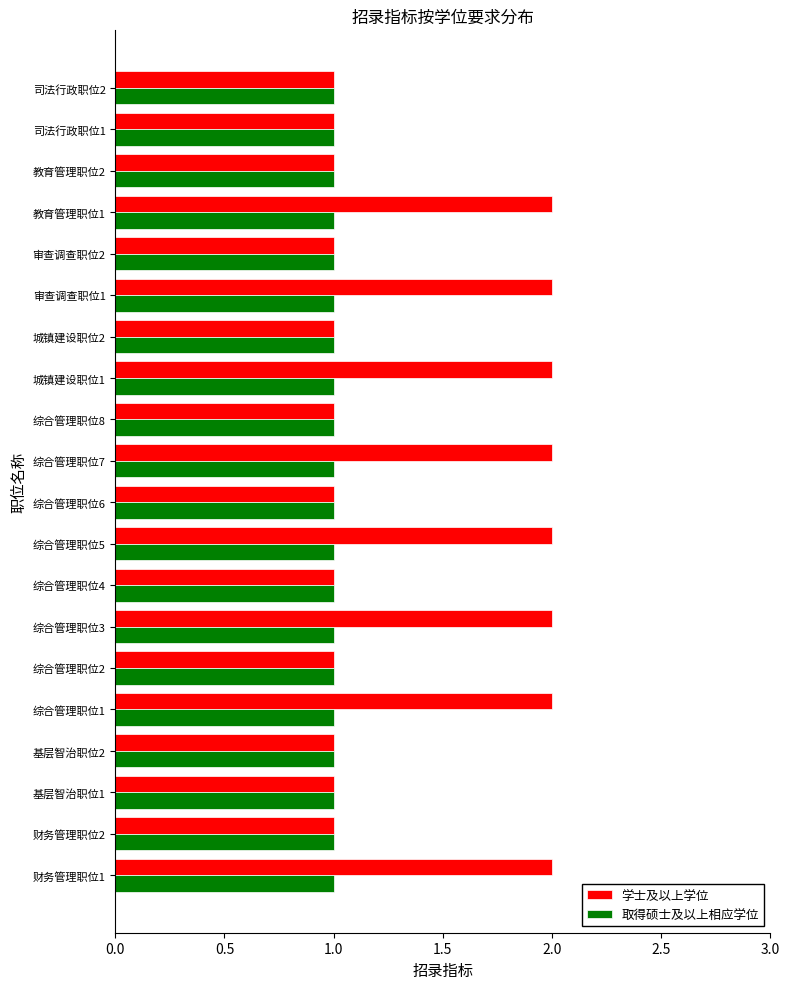

Which series has the largest total across all categories?

学士及以上学位